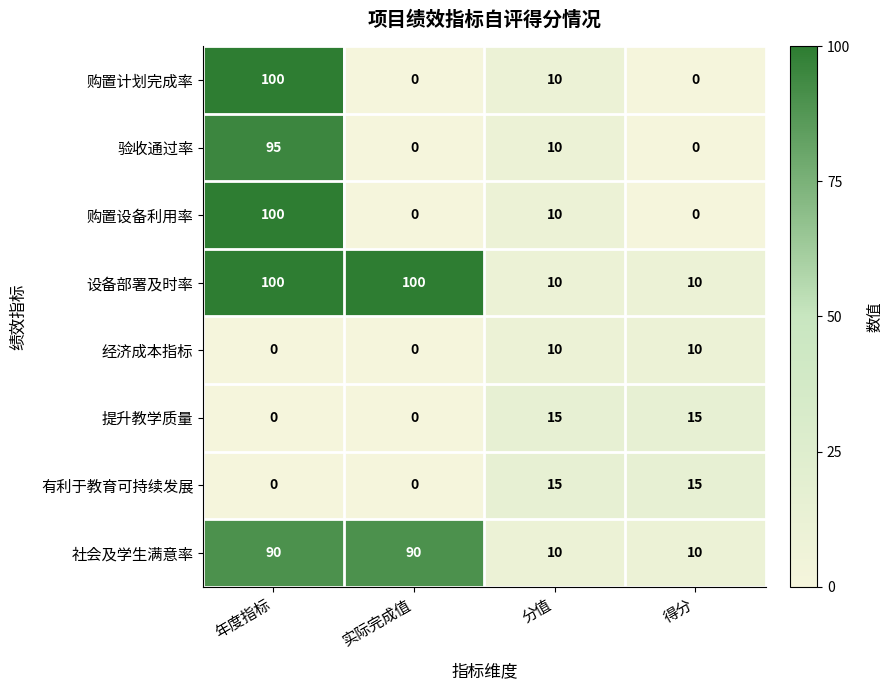

What is the difference between the highest and lowest values at 年度指标?

100